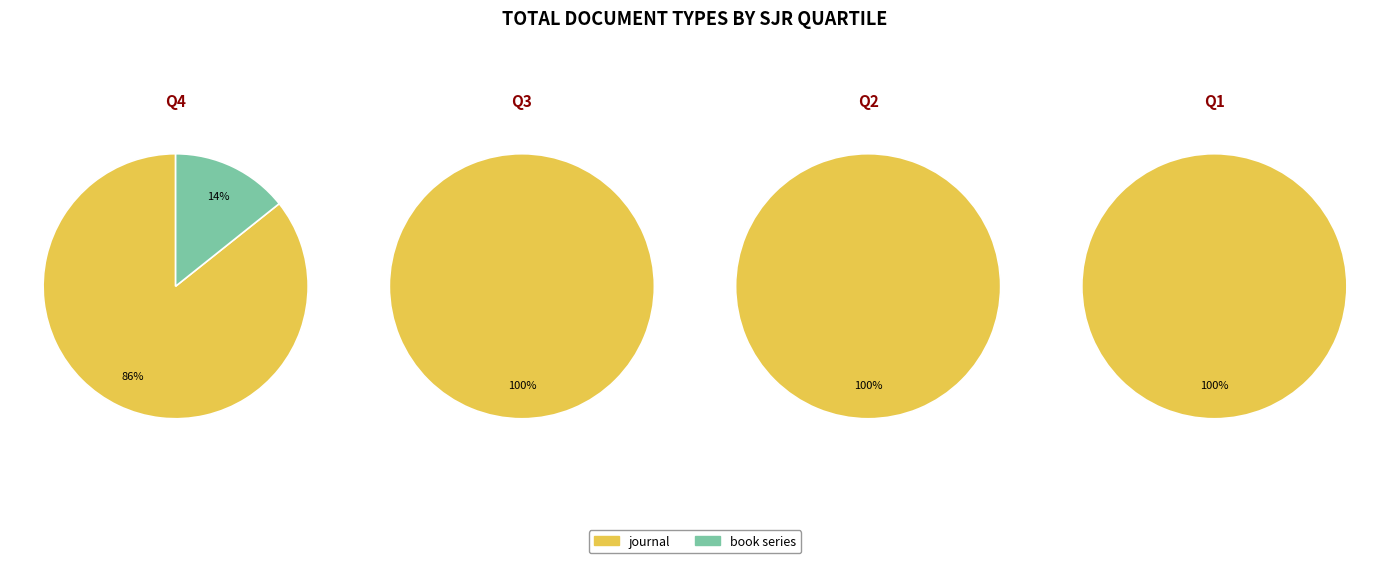

How many slices are in this pie chart?

2